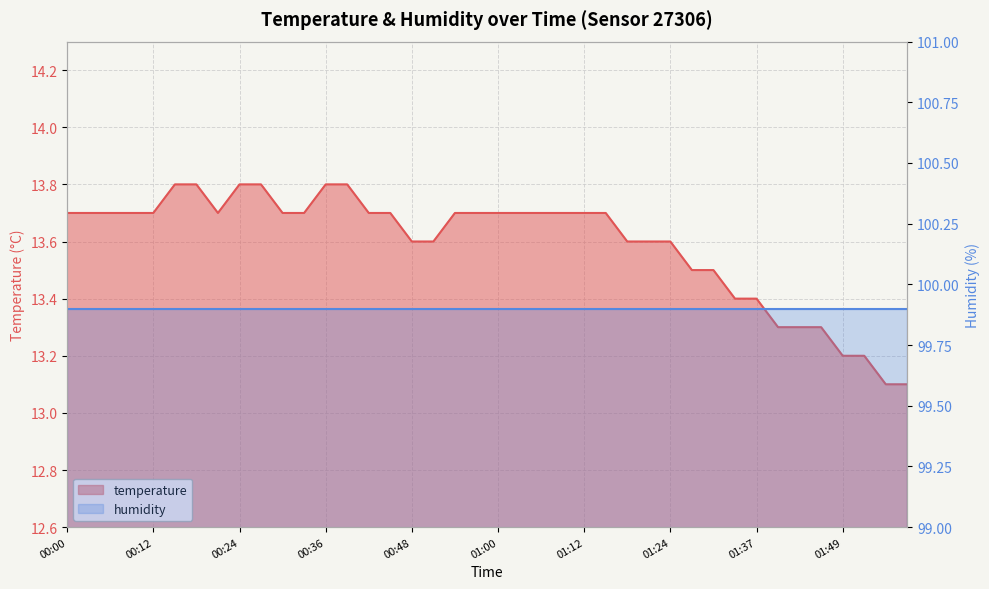

Reading left to right, what are all the values shown in this chart?

00:00=13.7	00:03=13.7	00:06=13.7	00:09=13.7	00:12=13.7	00:15=13.8	00:18=13.8	00:21=13.7	00:24=13.8	00:27=13.8	00:30=13.7	00:33=13.7	00:36=13.8	00:39=13.8	00:42=13.7	00:45=13.7	00:48=13.6	00:51=13.6	00:54=13.7	00:57=13.7	01:00=13.7	01:03=13.7	01:06=13.7	01:09=13.7	01:12=13.7	01:15=13.7	01:18=13.6	01:21=13.6	01:24=13.6	01:28=13.5	01:31=13.5	01:34=13.4	01:37=13.4	01:40=13.3	01:43=13.3	01:46=13.3	01:49=13.2	01:52=13.2	01:55=13.1	01:58=13.1